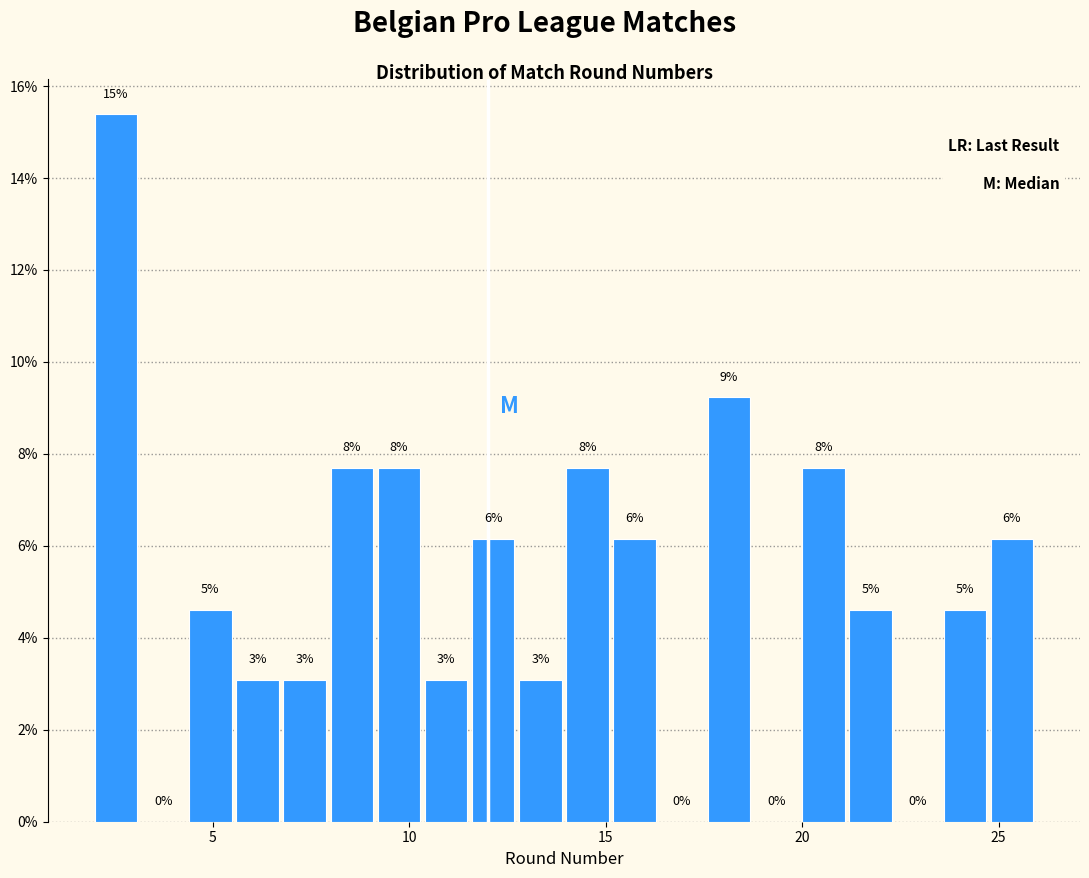

Around what value on the x-axis is the tallest bar? Give the approximate position of its centre, as read against the axis.

2.5